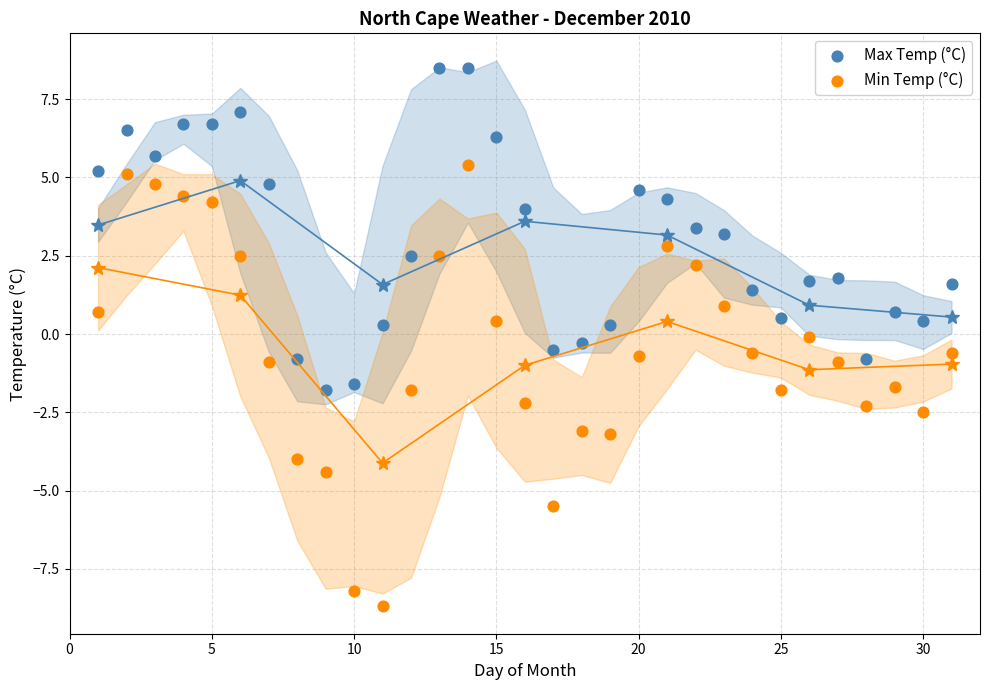

What are all the series names shown in the legend?

Max Temp (°C), Min Temp (°C)